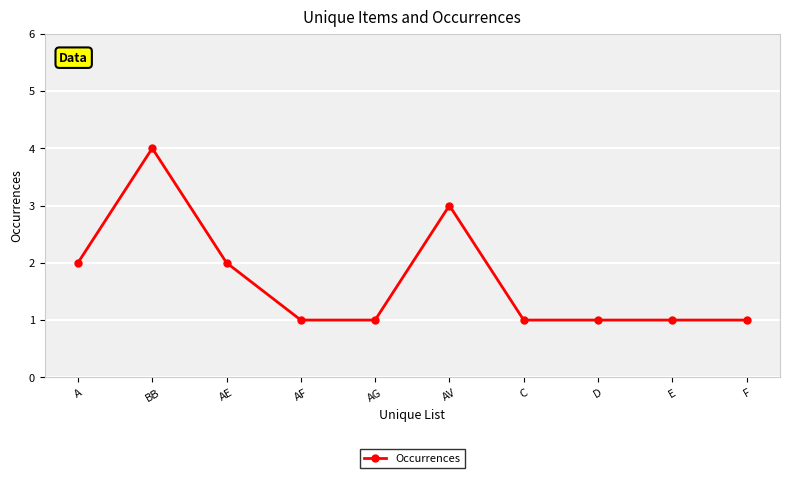

Approximately how many times larger is the value at AG compared to E?

1.0